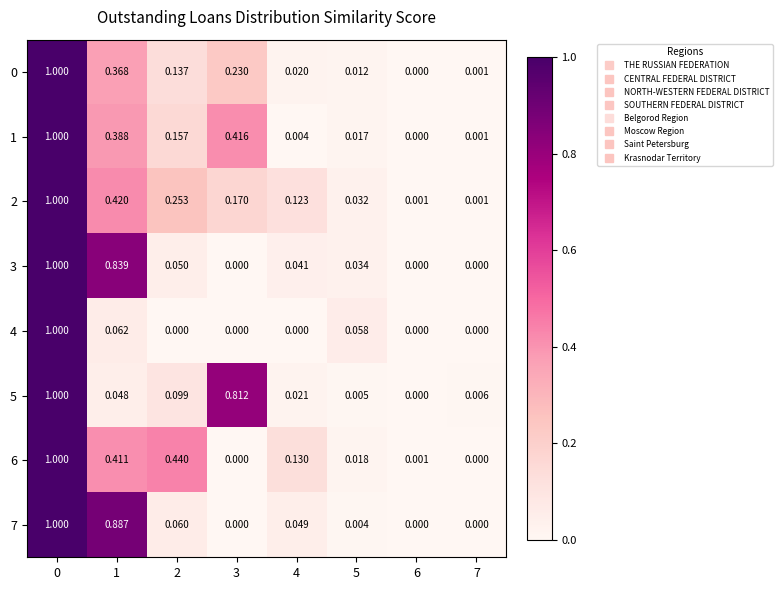

Is the value of 1 at 5 greater than the value of 3 at 3?

Yes